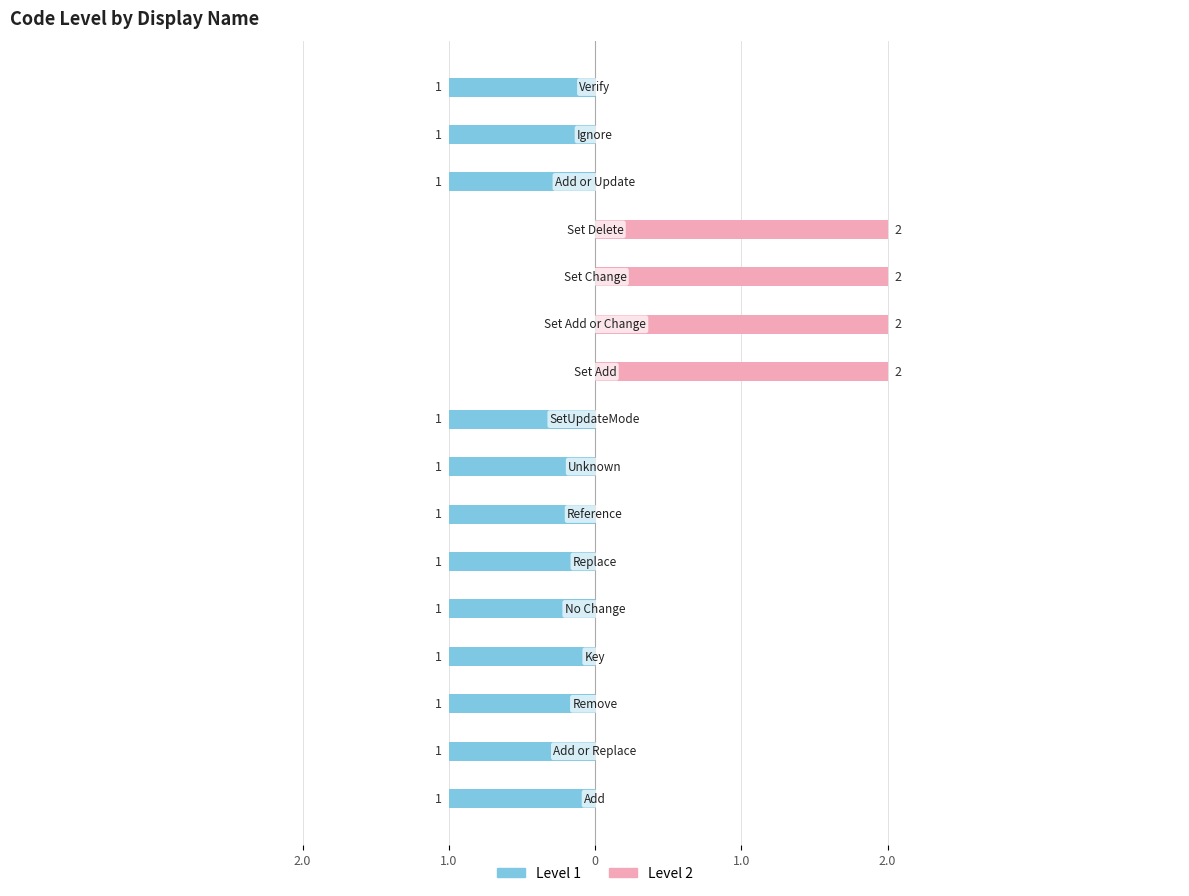

Are the bars grouped side by side (vs. stacked)?

No